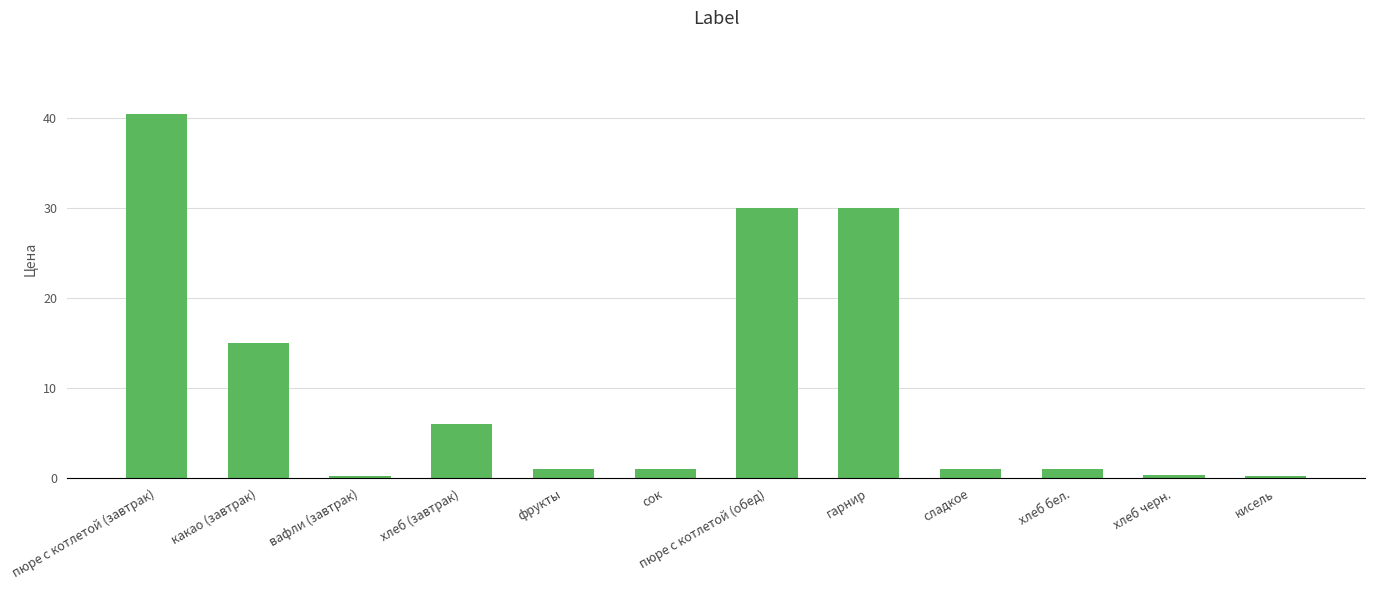

What is the maximum value shown in the chart?

40.5